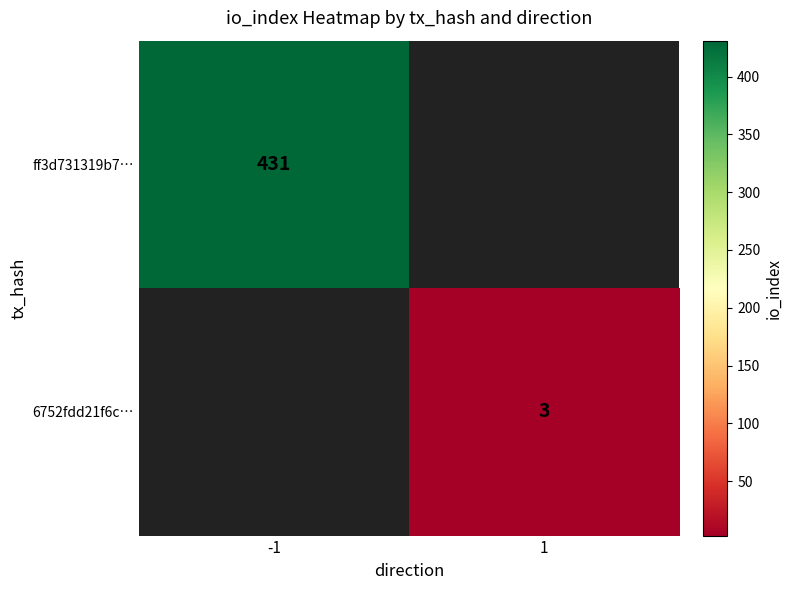

The value of ff3d731319b7… at -1 is 612. True or false?

False